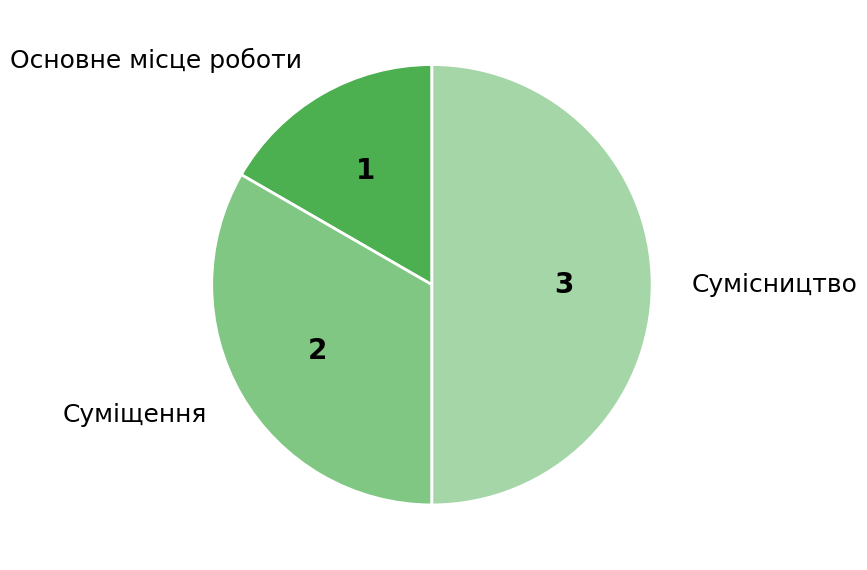

Is Суміщення the majority of the pie?

No